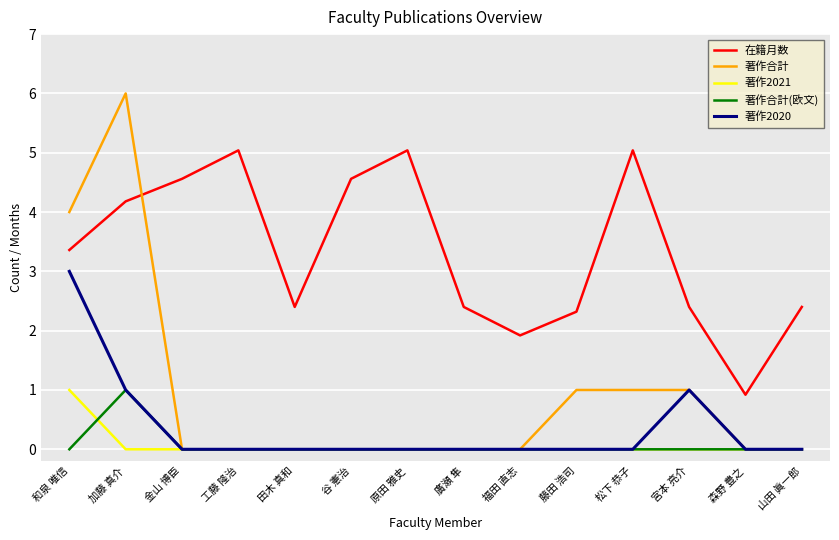

At which category is the sum across all series the highest?

加藤 真介